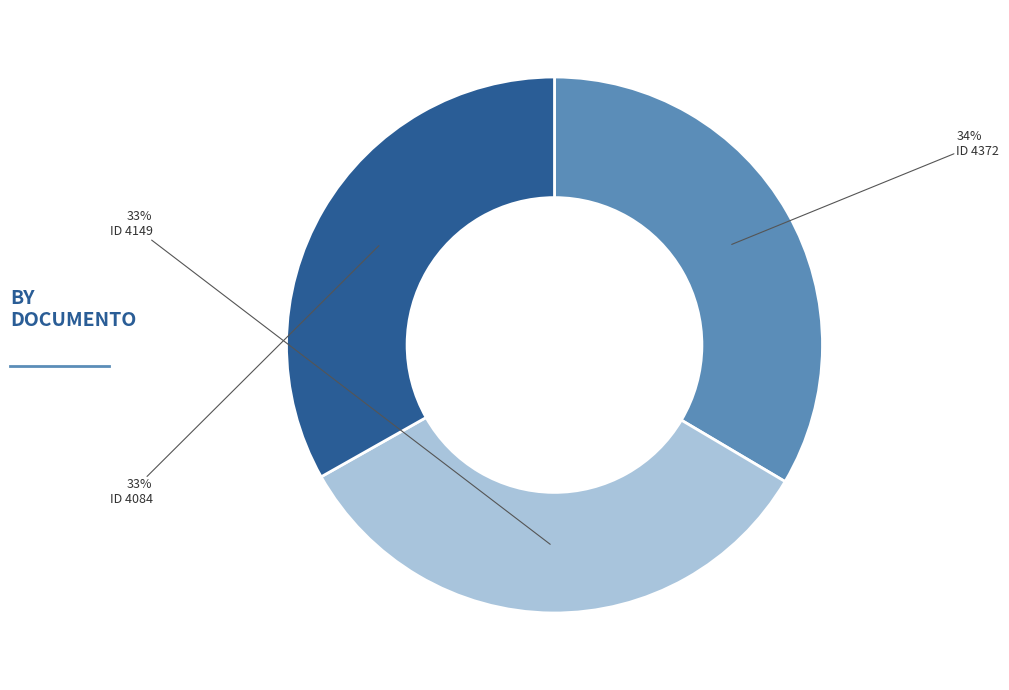

To the nearest percent, what is the average slice percentage?

33%